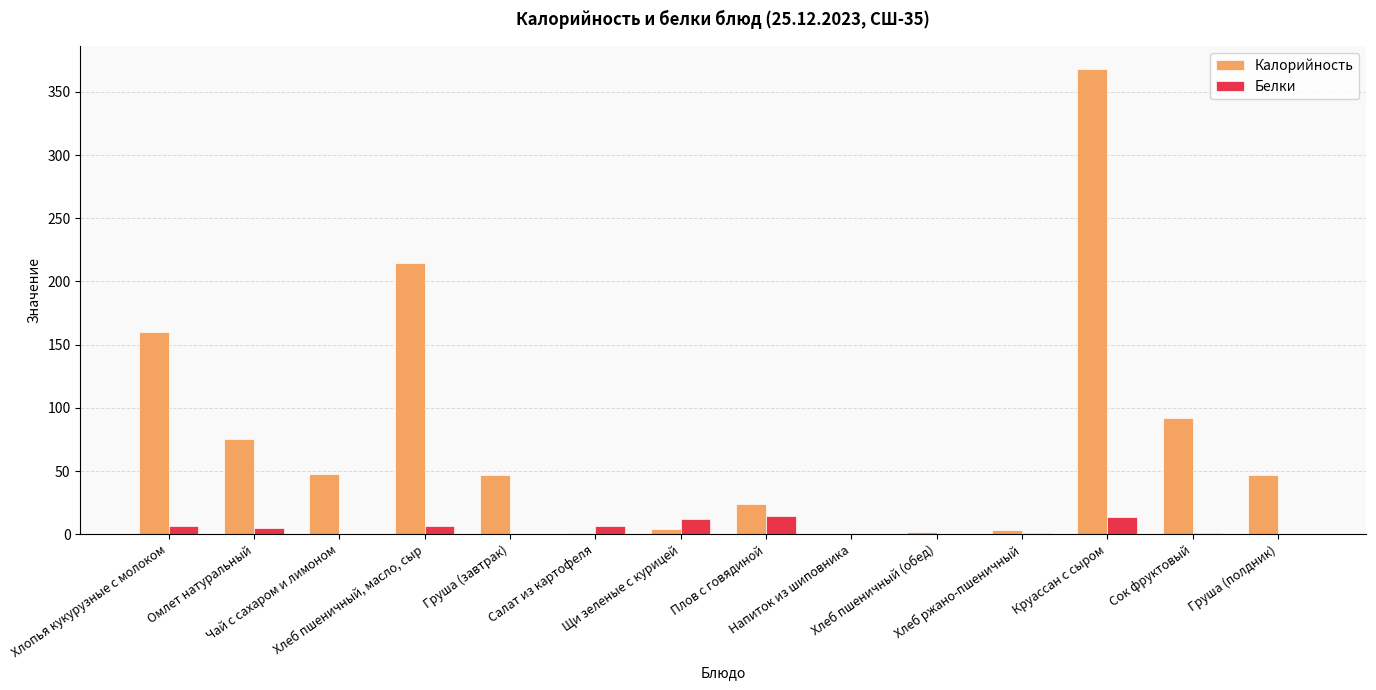

What are all the series names shown in the legend?

Калорийность, Белки